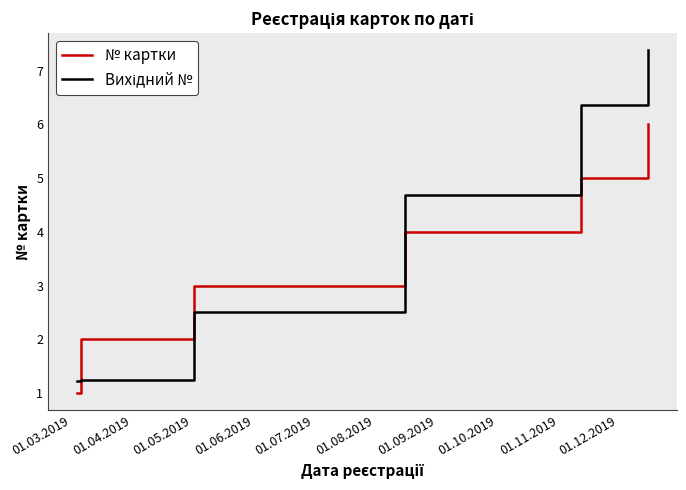

What is the difference between the second highest and minimum values in the № картки series?

4.0